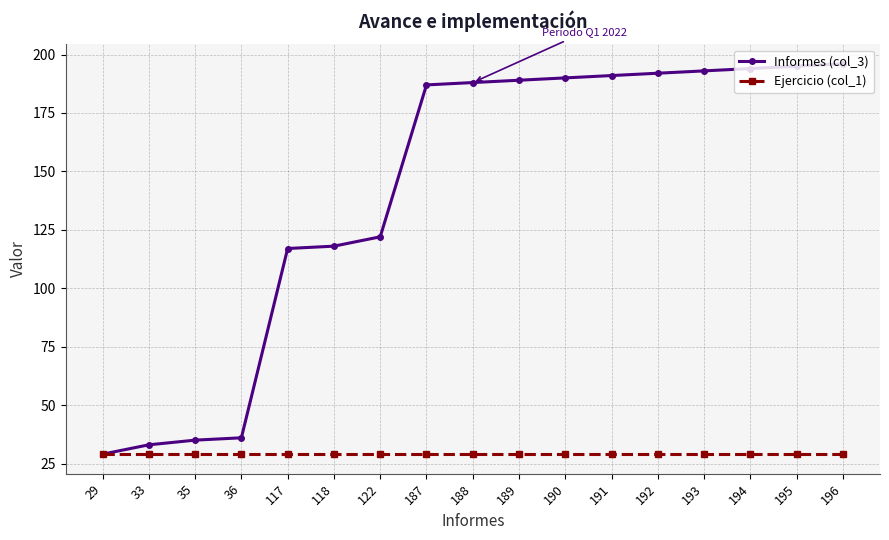

What is the difference between the maximum and second lowest values in the Informes (col_3) series?

163